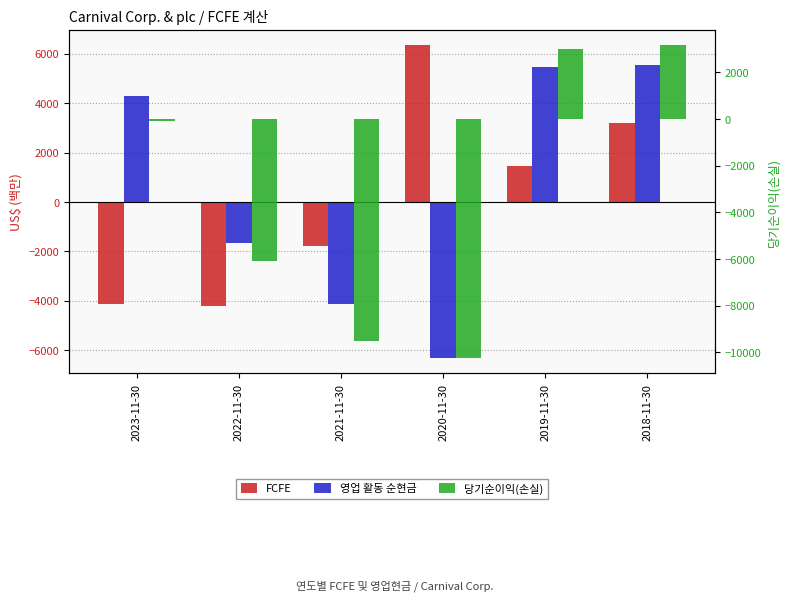

Reading left to right, transcribe all the data shown in this chart.

FCFE: -4112	-4220	-1787	6330	1464	3203
영업 활동 순현금: 4281	-1670	-4109	-6301	5475	5549
당기순이익(손실): -74	-6093	-9501	-10236	2990	3152